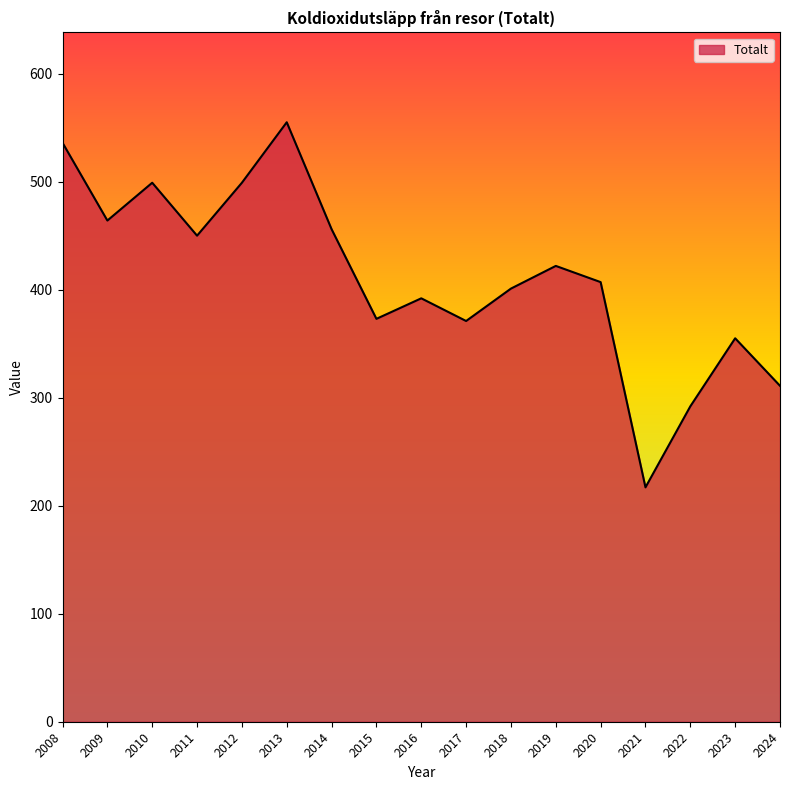

Where does the data first go above 407?

2008